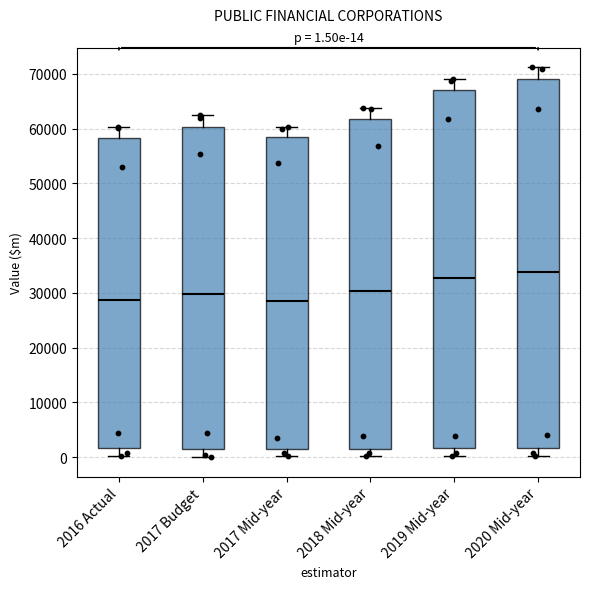

Comparing the boxes themselves (not the whiskers), which one is the tallest?

2020 Mid-year